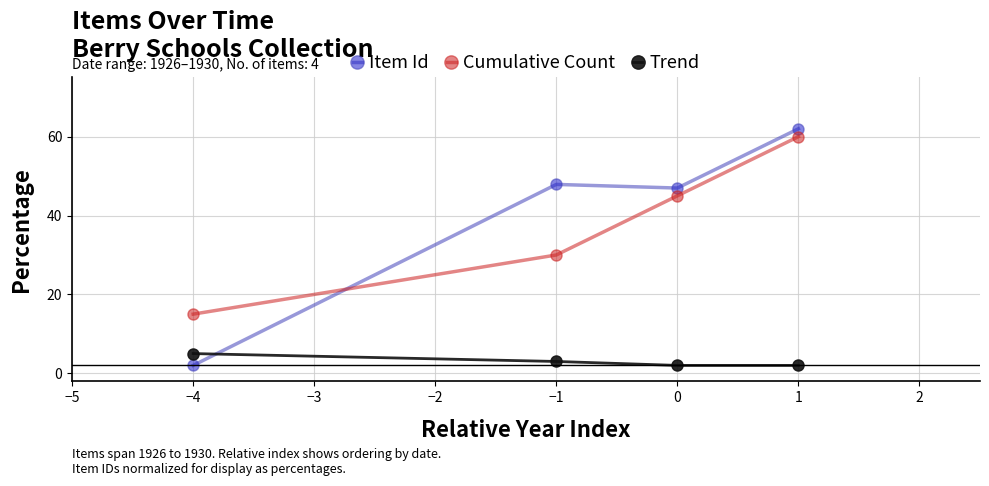

Reading left to right, what are all the values shown in this chart?

Item Id: 2.0	47.9	47.0	62.0
Cumulative Count: 15.0	30.0	45.0	60.0
Trend: 5.0	3.0	2.0	2.0